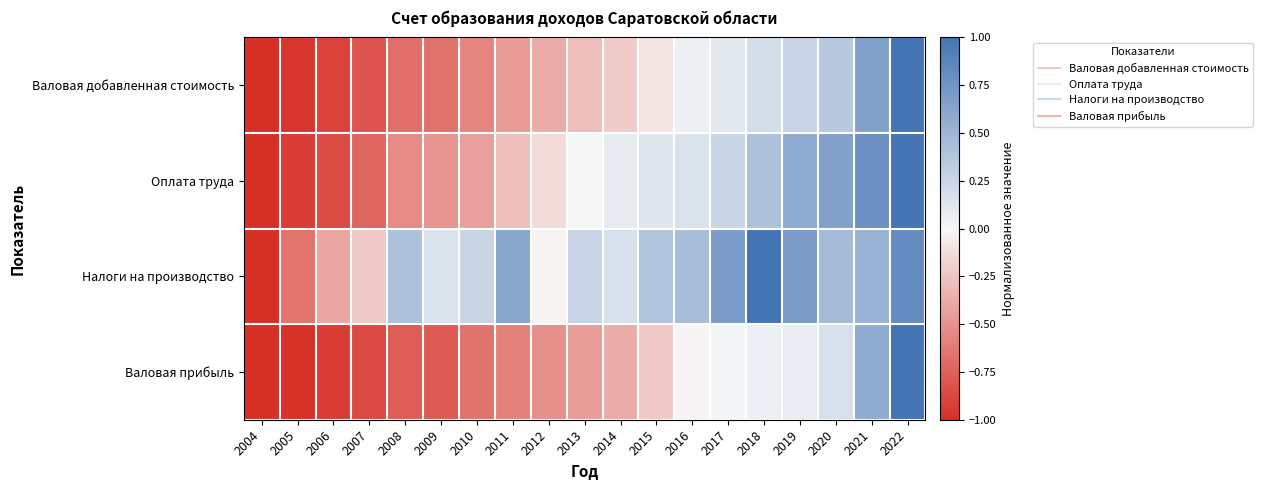

Reading left to right, transcribe all the data shown in this chart.

Валовая добавленная стоимость: 2004=-1.0	2005=-1.0	2006=-0.9	2007=-0.8	2008=-0.7	2009=-0.7	2010=-0.6	2011=-0.5	2012=-0.4	2013=-0.3	2014=-0.2	2015=-0.1	2016=0.1	2017=0.1	2018=0.2	2019=0.3	2020=0.4	2021=0.6	2022=1.0
Оплата труда: 2004=-1.0	2005=-0.9	2006=-0.9	2007=-0.7	2008=-0.5	2009=-0.5	2010=-0.4	2011=-0.3	2012=-0.1	2013=0.0	2014=0.1	2015=0.1	2016=0.2	2017=0.3	2018=0.4	2019=0.6	2020=0.7	2021=0.8	2022=1.0
Налоги на производство: 2004=-1.0	2005=-0.7	2006=-0.4	2007=-0.2	2008=0.4	2009=0.2	2010=0.3	2011=0.6	2012=-0.0	2013=0.3	2014=0.2	2015=0.4	2016=0.4	2017=0.7	2018=1.0	2019=0.7	2020=0.5	2021=0.5	2022=0.8
Валовая прибыль: 2004=-1.0	2005=-1.0	2006=-0.9	2007=-0.9	2008=-0.8	2009=-0.8	2010=-0.7	2011=-0.6	2012=-0.5	2013=-0.5	2014=-0.4	2015=-0.2	2016=-0.0	2017=0.0	2018=0.1	2019=0.1	2020=0.2	2021=0.6	2022=1.0